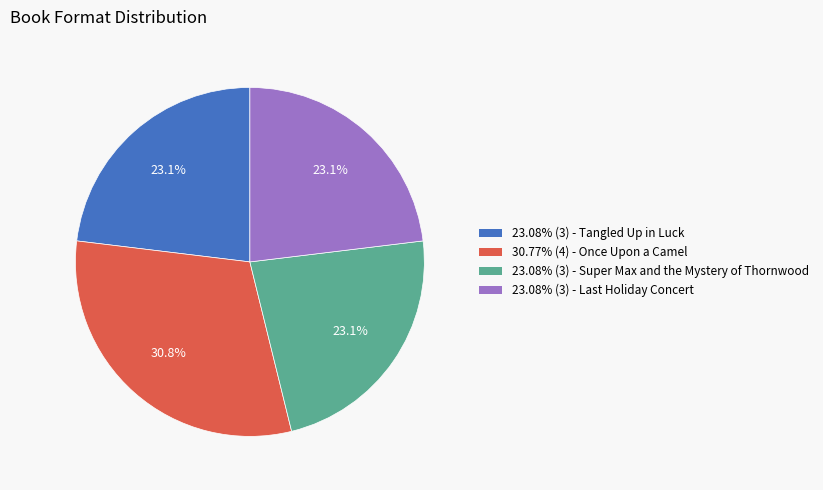

Is the sum of 30.77% (4) - Once Upon a Camel and 23.08% (3) - Super Max and the Mystery of Thornwood greater than half?

Yes